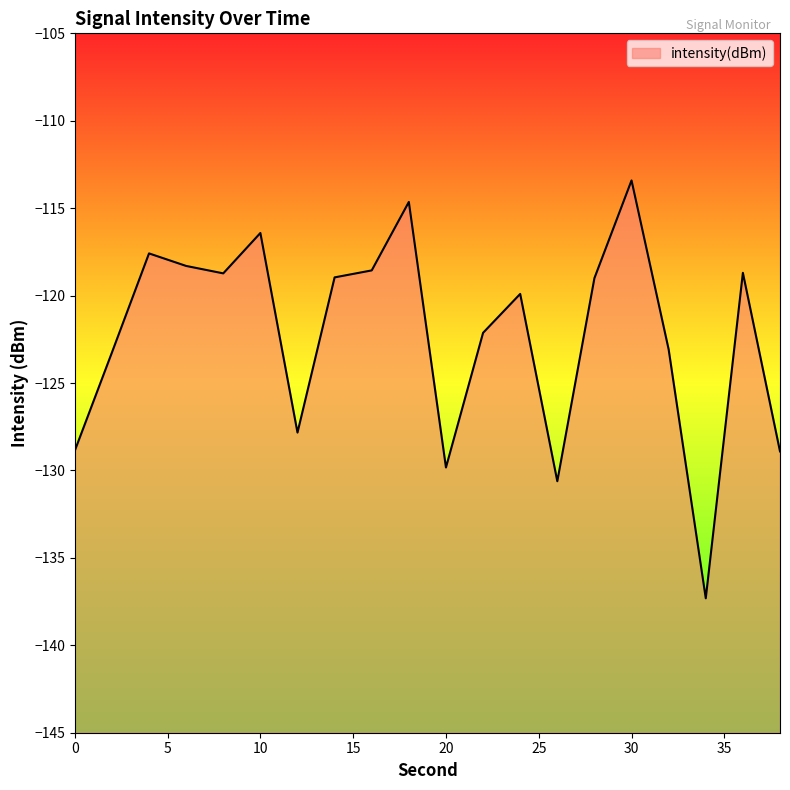

Reading right to left, list all the values displayed in this chart.

-128.9	-118.7	-137.3	-123.1	-113.4	-119.0	-130.6	-119.9	-122.1	-129.8	-114.6	-118.6	-119.0	-127.8	-116.4	-118.7	-118.3	-117.6	-123.3	-128.9